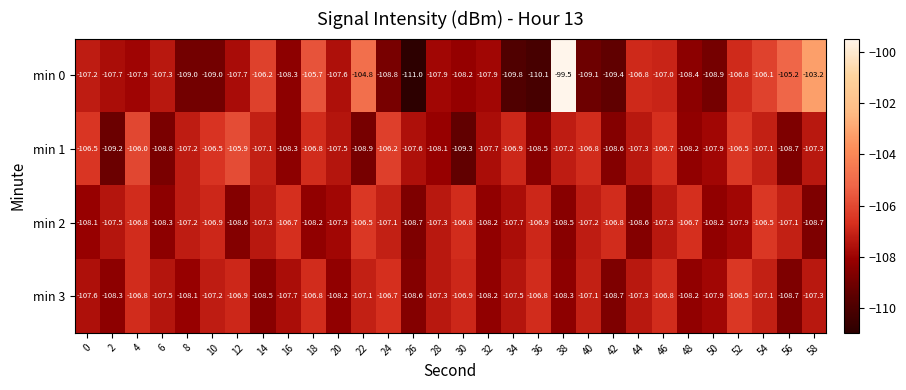

What is the total value across all series at 54?

-426.8